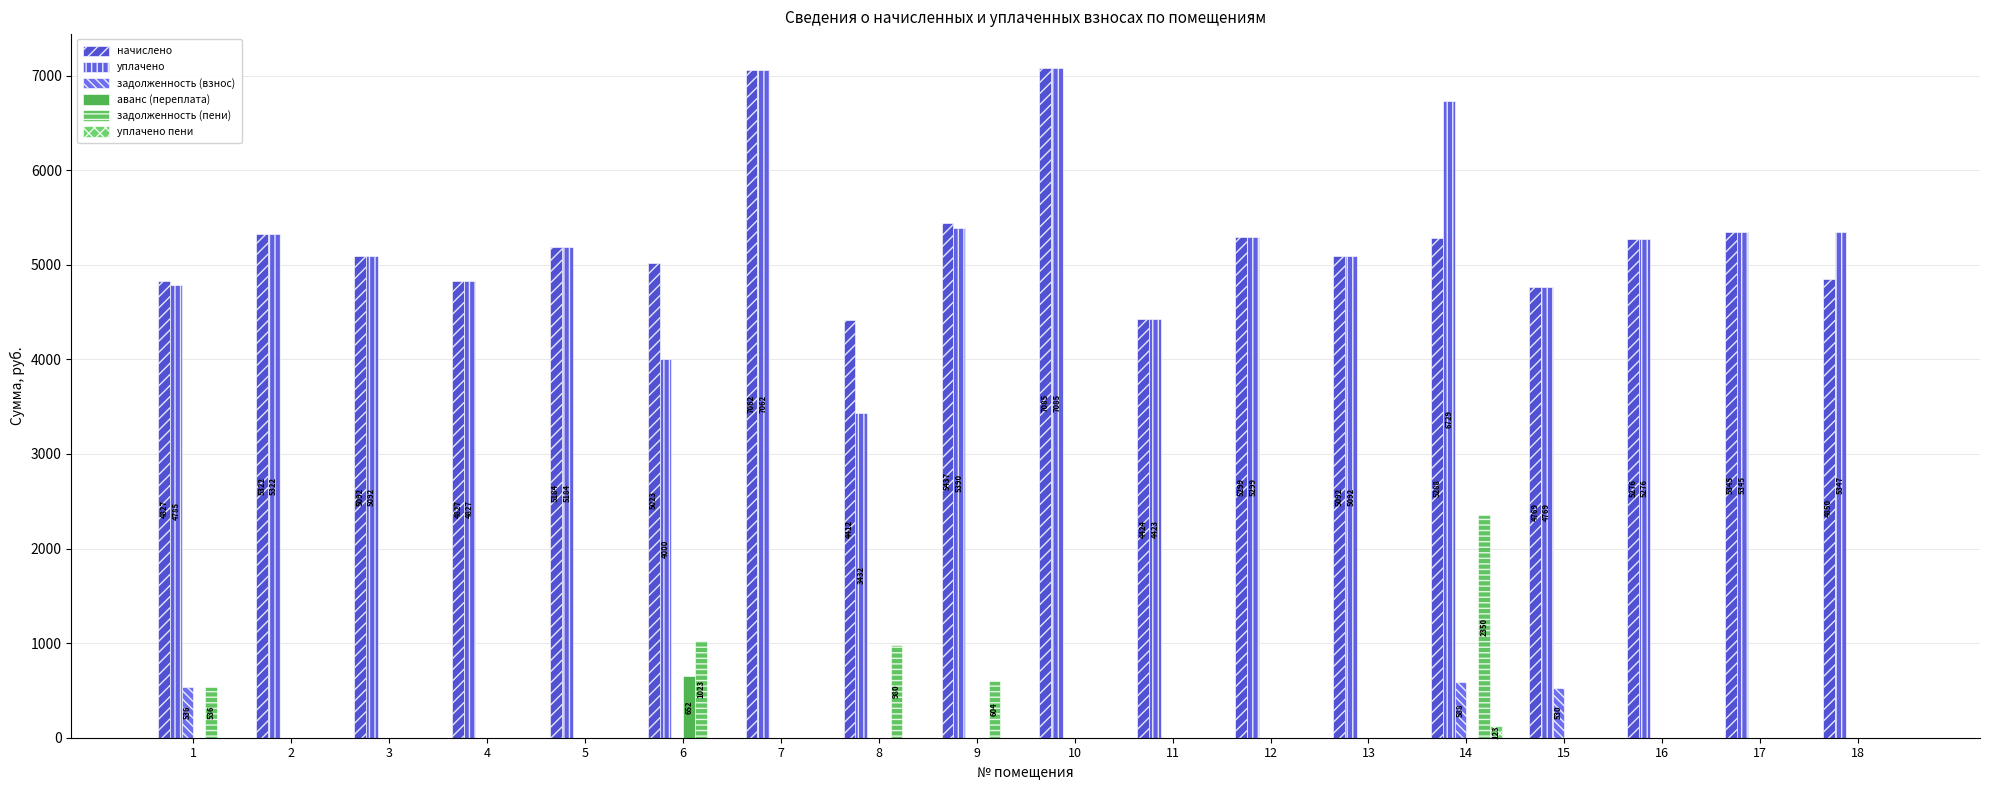

What is the sum of the уплачено values at 5 and 6?

9184.0